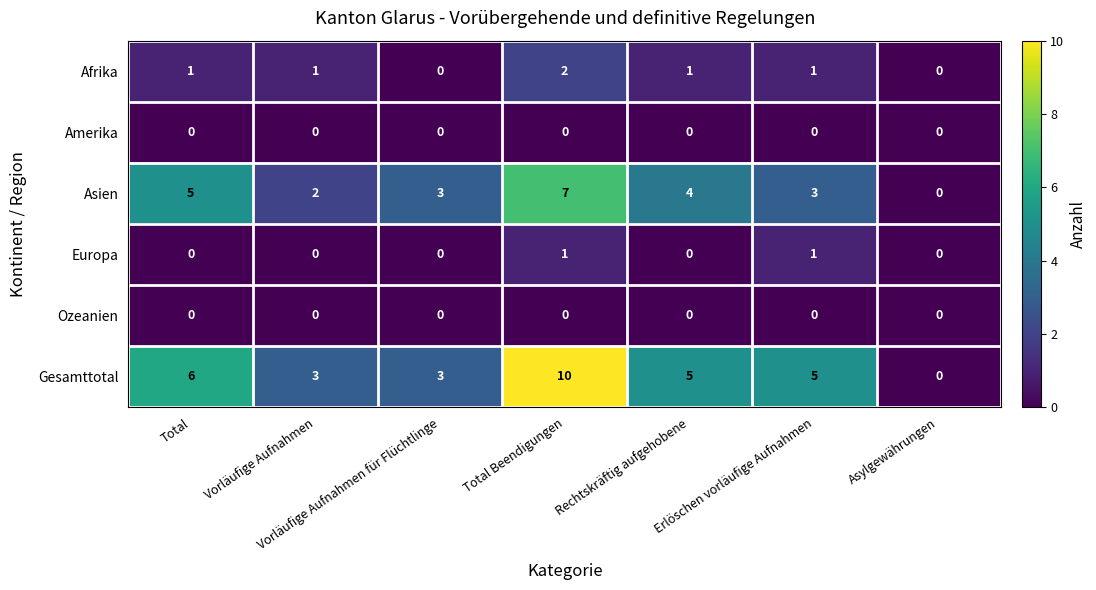

Between Vorläufige Aufnahmen für Flüchtlinge and Total Beendigungen, which series saw the biggest shift?

Gesamttotal